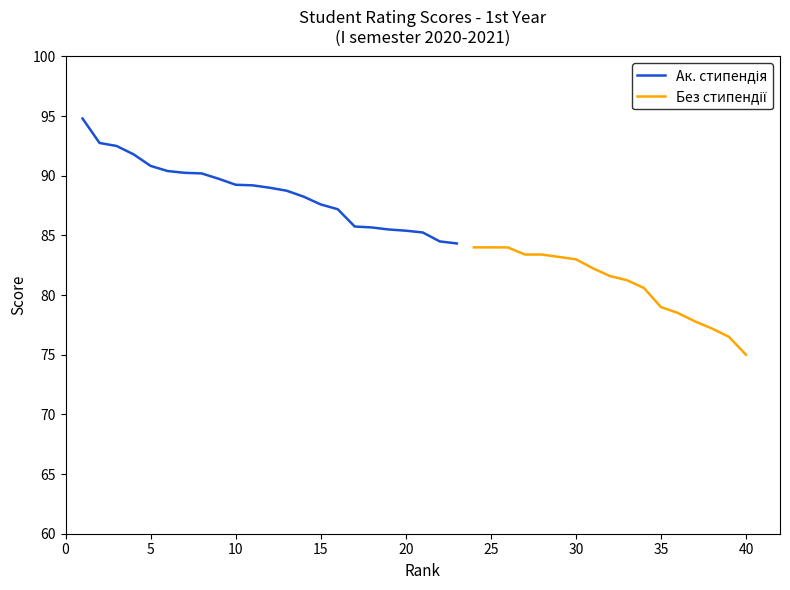

List the labels in order of value, smallest first.

40, 39, 38, 37, 36, 35, 34, 33, 32, 31, 30, 29, 27, 28, 24, 25, 26, 23, 22, 21, 20, 19, 18, 17, 16, 15, 14, 13, 12, 11, 10, 9, 8, 7, 6, 5, 4, 3, 2, 1